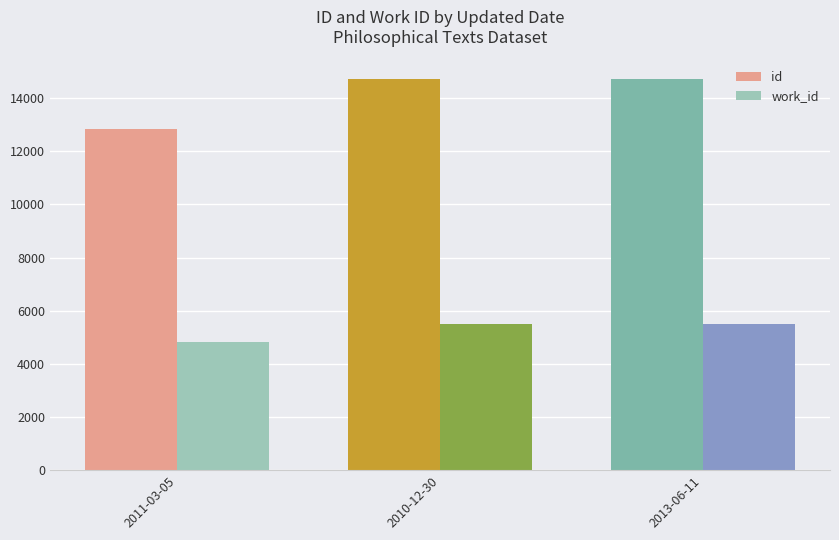

What is the spread (max minus min) of values at 2011-03-05?

8025